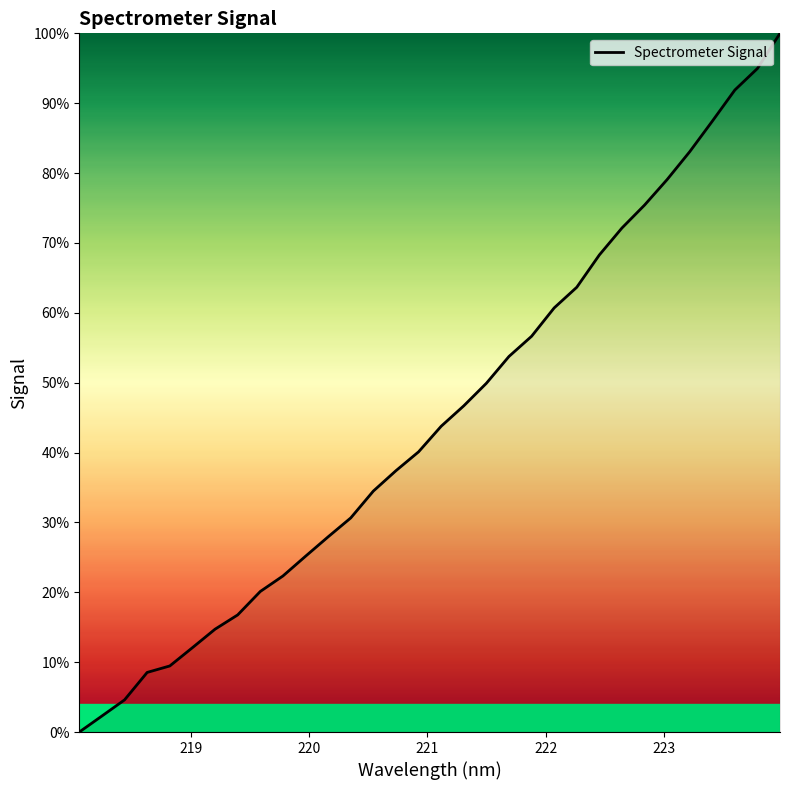

What is the difference between the maximum and minimum values?

100.0